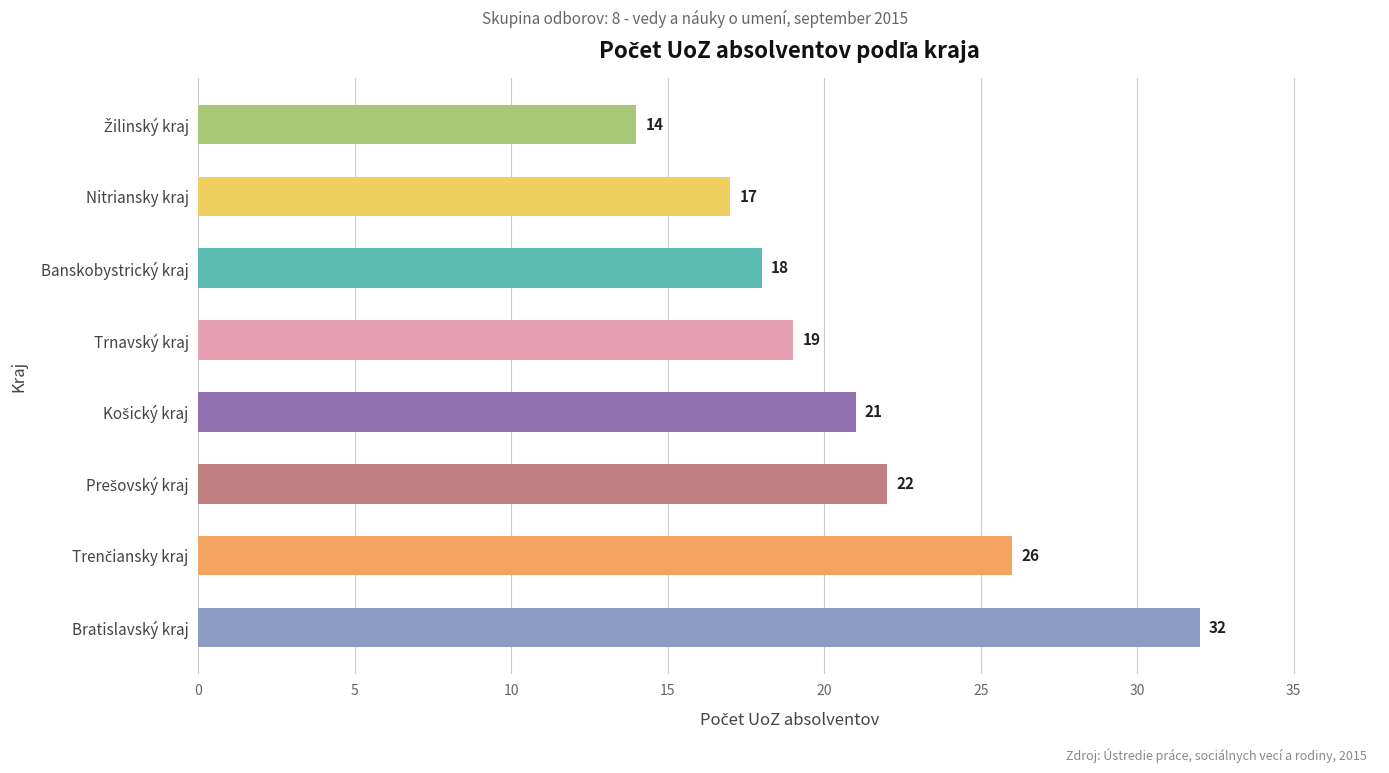

What is the difference between the second highest and minimum values?

12